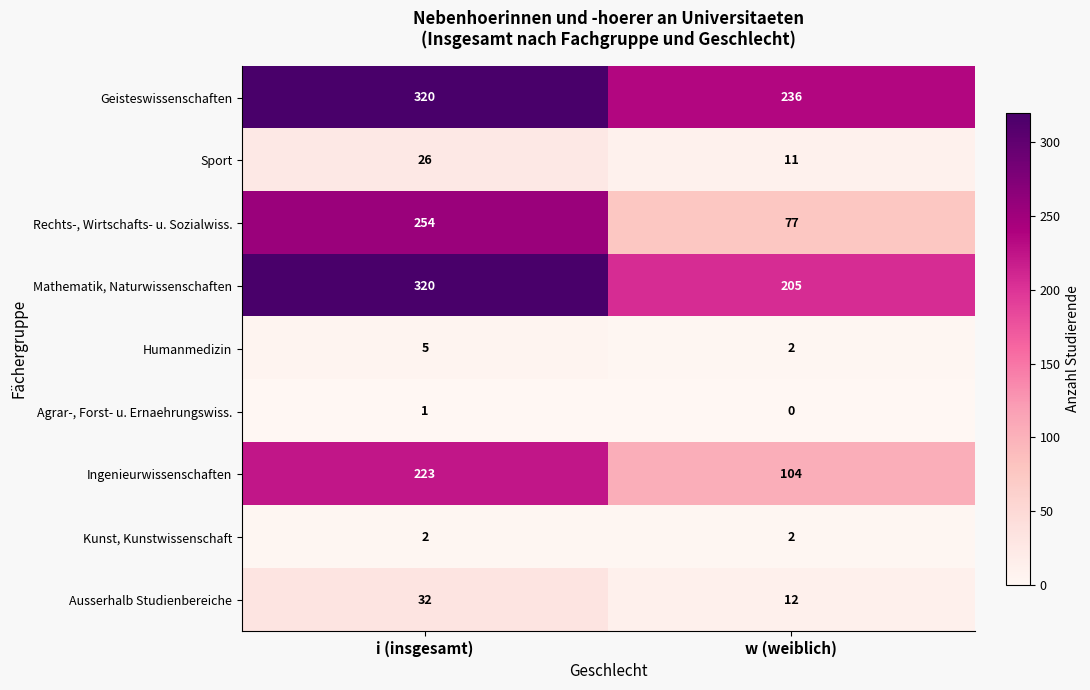

True or false: Rechts-, Wirtschafts- u. Sozialwiss. has a value of 127 at w (weiblich).

False